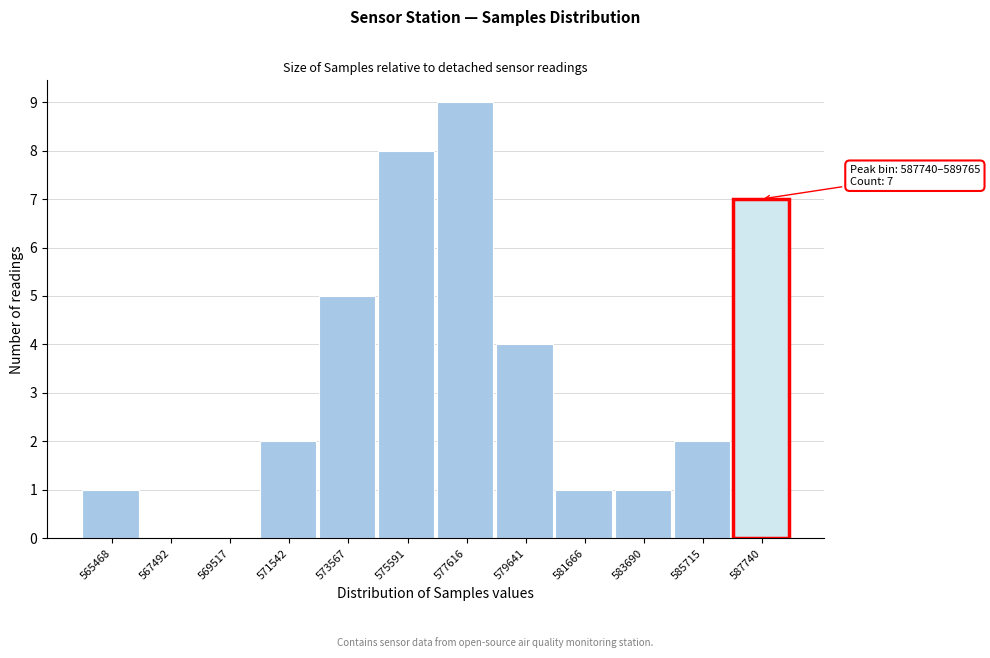

Reading left to right, list all the values displayed in this chart.

565468=1	567492=0	569517=0	571542=2	573567=5	575591=8	577616=9	579641=4	581666=1	583690=1	585715=2	587740=7